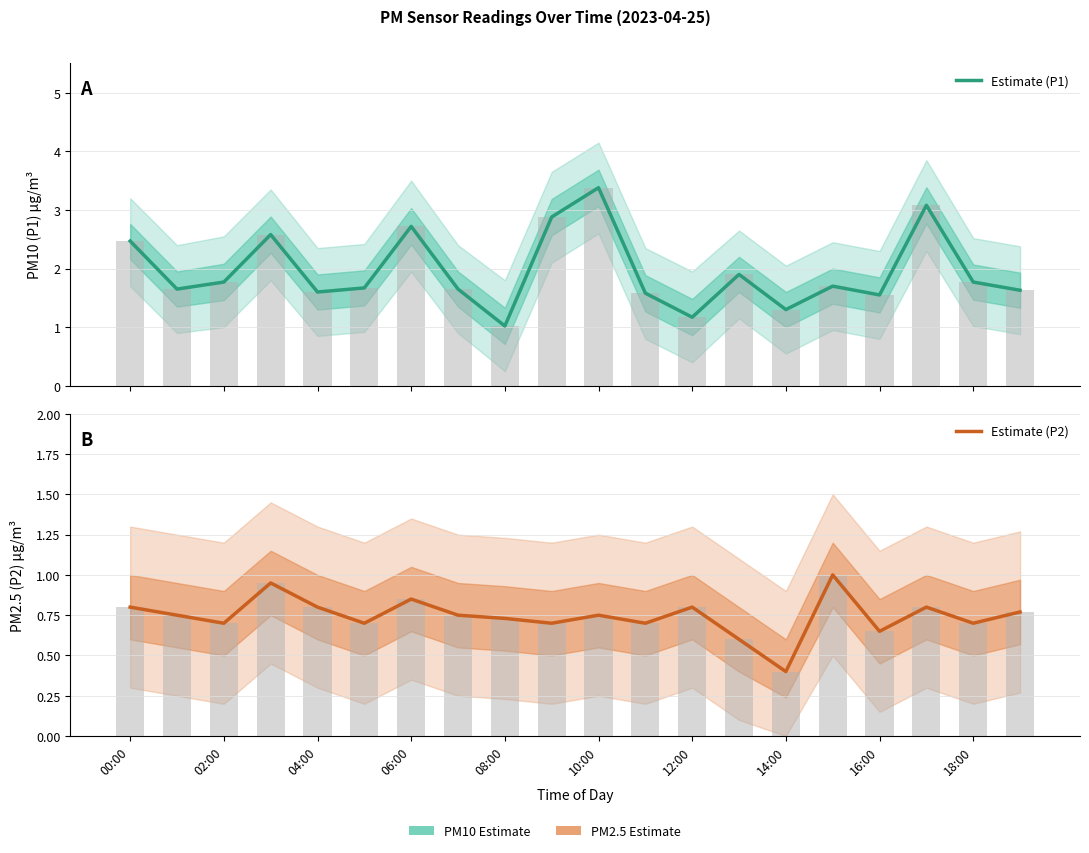

Is the value of Estimate (P2) at 10:00 greater than the value of Estimate (P1) at 02:00?

No